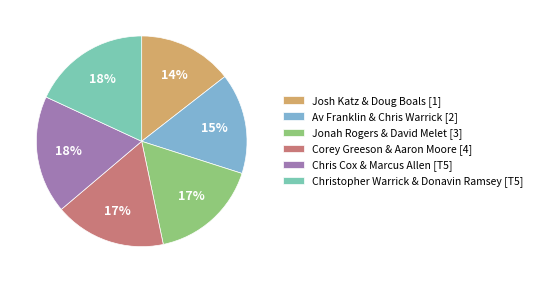

How many segments does this pie chart have?

6